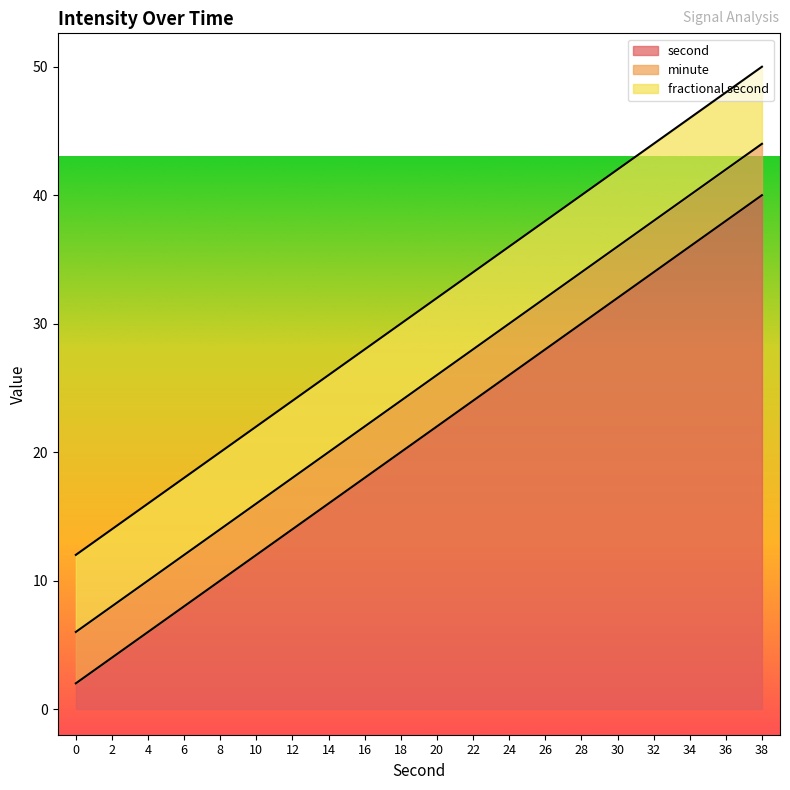

True or false: fractional second and second intersect in this chart.

False